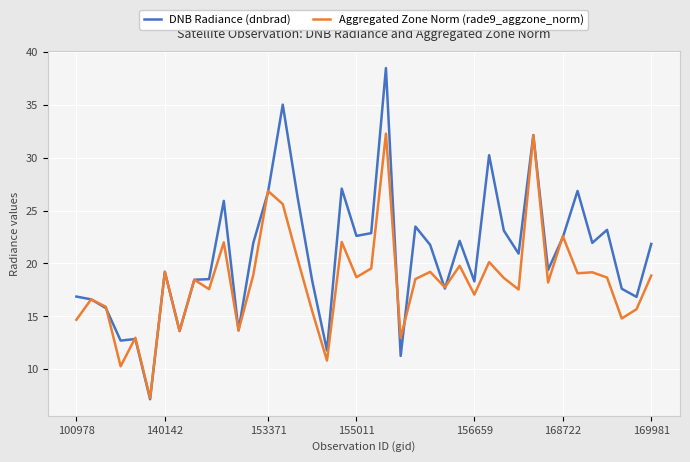

Which series has the widest spread of values?

DNB Radiance (dnbrad)